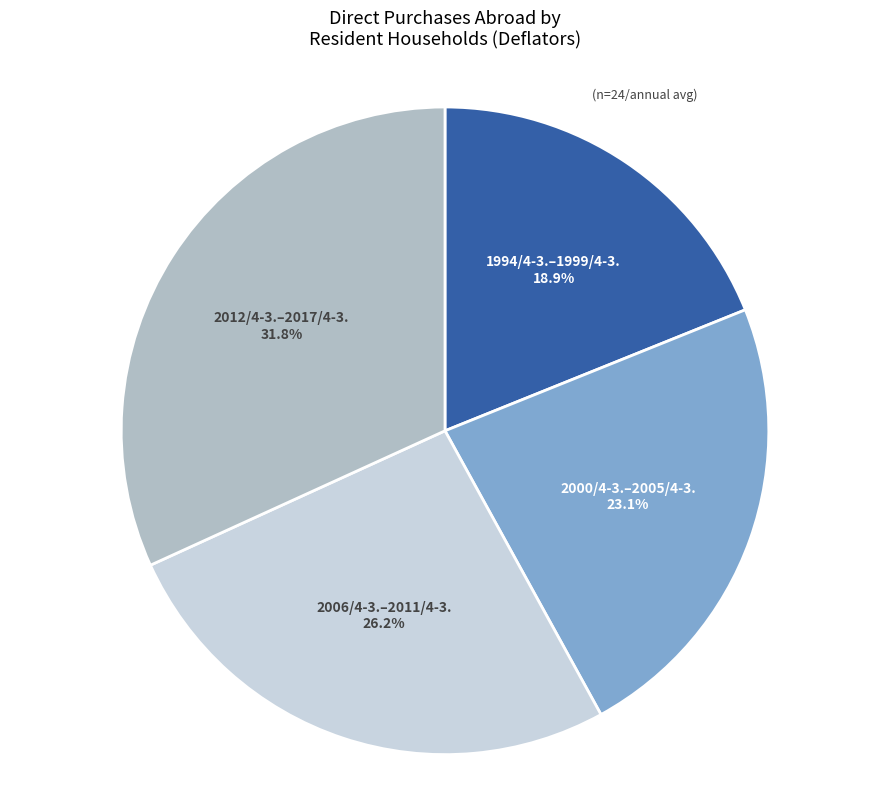

Does any single category account for the majority?

No